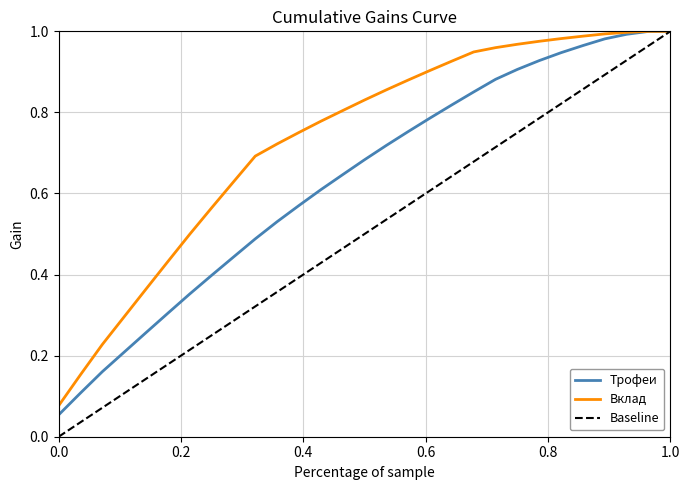

Which series has the largest total across all categories?

Вклад